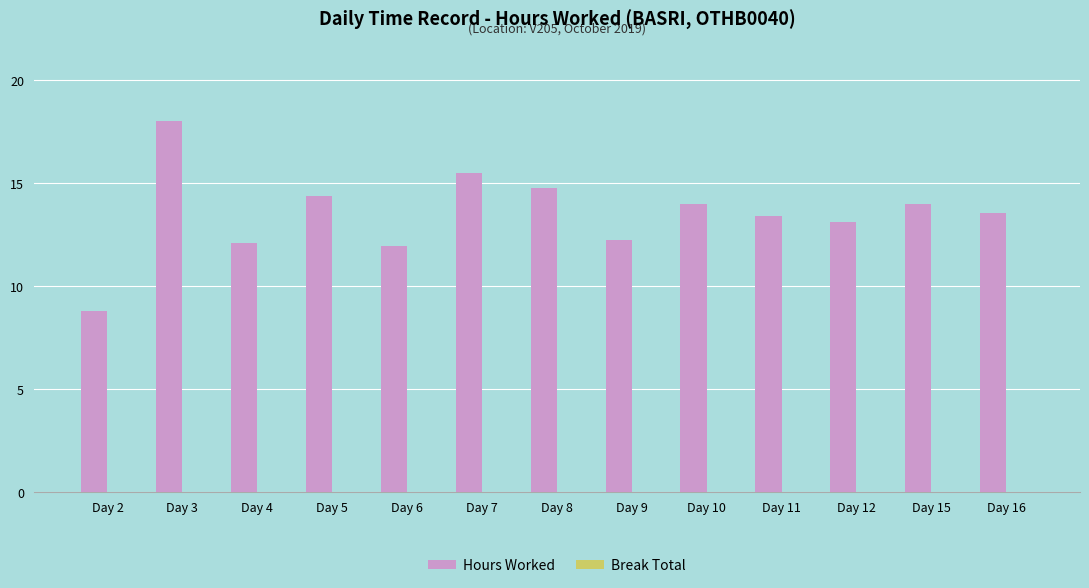

How many bars are there in total?

13